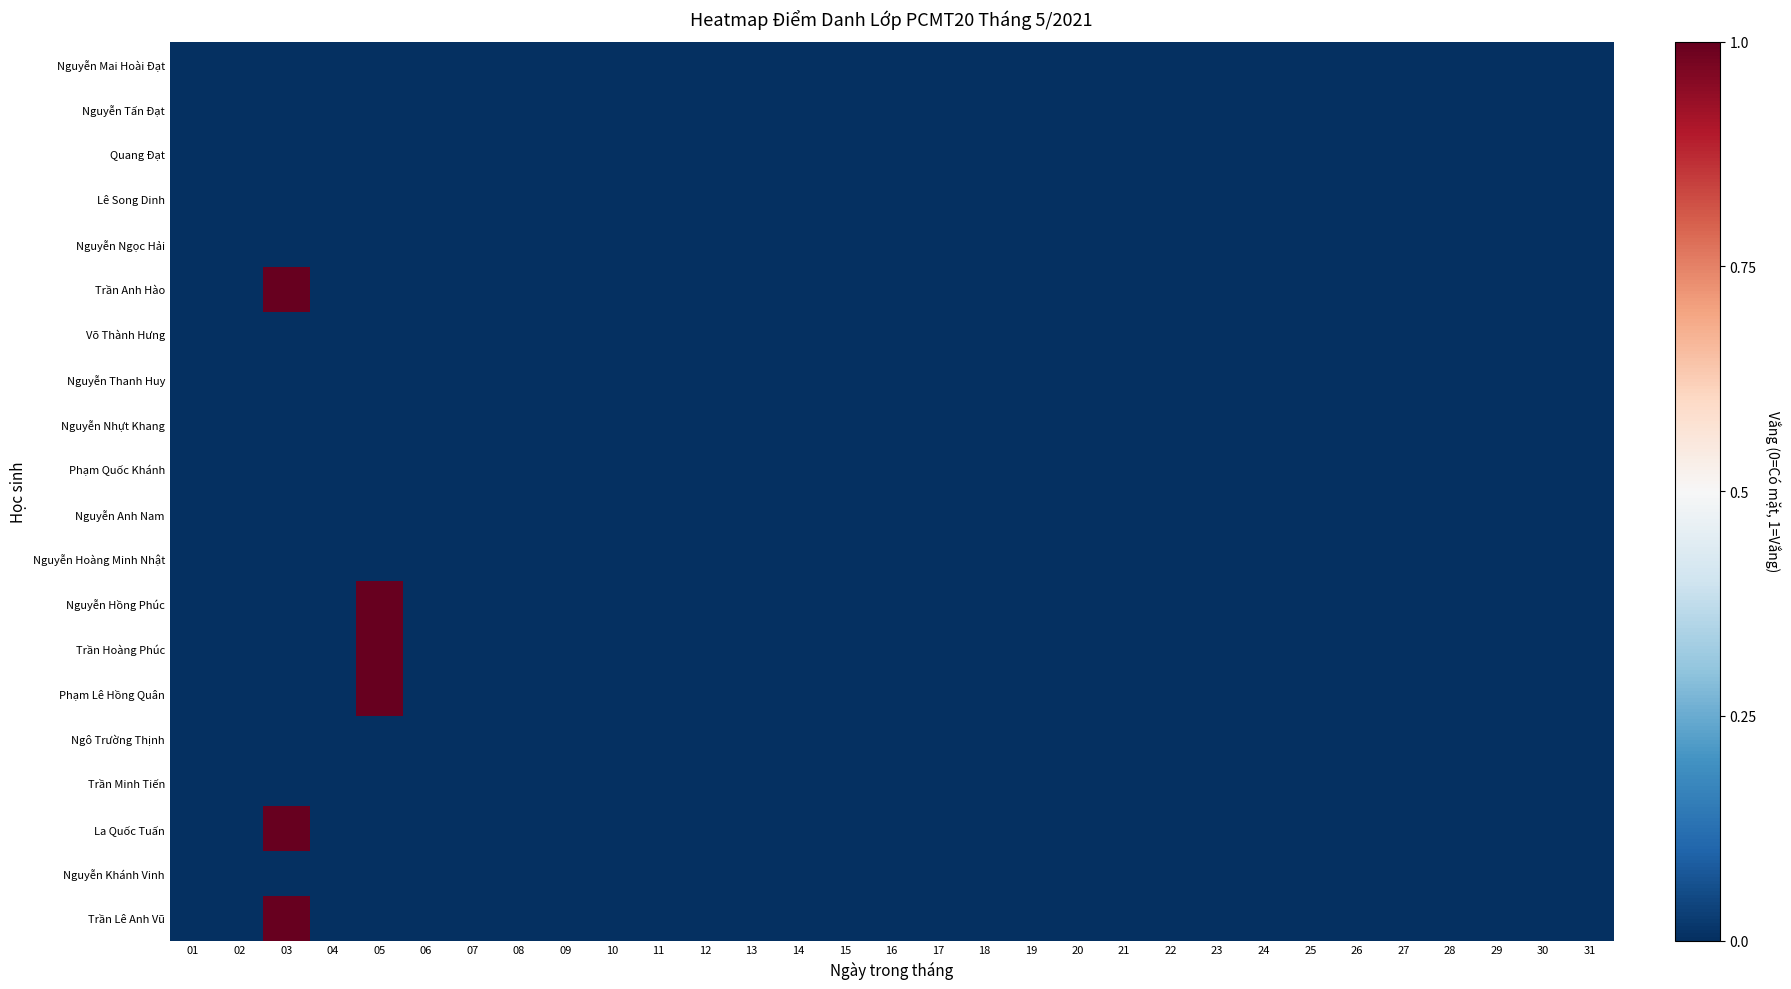

Reading left to right, transcribe all the data shown in this chart.

Nguyễn Mai Hoài Đạt: 01=0	02=0	03=0	04=0	05=0	06=0	07=0	08=0	09=0	10=0	11=0	12=0	13=0	14=0	15=0	16=0	17=0	18=0	19=0	20=0	21=0	22=0	23=0	24=0	25=0	26=0	27=0	28=0	29=0	30=0	31=0
Nguyễn Tấn Đạt: 01=0	02=0	03=0	04=0	05=0	06=0	07=0	08=0	09=0	10=0	11=0	12=0	13=0	14=0	15=0	16=0	17=0	18=0	19=0	20=0	21=0	22=0	23=0	24=0	25=0	26=0	27=0	28=0	29=0	30=0	31=0
Quang Đạt: 01=0	02=0	03=0	04=0	05=0	06=0	07=0	08=0	09=0	10=0	11=0	12=0	13=0	14=0	15=0	16=0	17=0	18=0	19=0	20=0	21=0	22=0	23=0	24=0	25=0	26=0	27=0	28=0	29=0	30=0	31=0
Lê Song Dinh: 01=0	02=0	03=0	04=0	05=0	06=0	07=0	08=0	09=0	10=0	11=0	12=0	13=0	14=0	15=0	16=0	17=0	18=0	19=0	20=0	21=0	22=0	23=0	24=0	25=0	26=0	27=0	28=0	29=0	30=0	31=0
Nguyễn Ngọc Hải: 01=0	02=0	03=0	04=0	05=0	06=0	07=0	08=0	09=0	10=0	11=0	12=0	13=0	14=0	15=0	16=0	17=0	18=0	19=0	20=0	21=0	22=0	23=0	24=0	25=0	26=0	27=0	28=0	29=0	30=0	31=0
Trần Anh Hào: 01=0	02=0	03=1	04=0	05=0	06=0	07=0	08=0	09=0	10=0	11=0	12=0	13=0	14=0	15=0	16=0	17=0	18=0	19=0	20=0	21=0	22=0	23=0	24=0	25=0	26=0	27=0	28=0	29=0	30=0	31=0
Võ Thành Hưng: 01=0	02=0	03=0	04=0	05=0	06=0	07=0	08=0	09=0	10=0	11=0	12=0	13=0	14=0	15=0	16=0	17=0	18=0	19=0	20=0	21=0	22=0	23=0	24=0	25=0	26=0	27=0	28=0	29=0	30=0	31=0
Nguyễn Thanh Huy: 01=0	02=0	03=0	04=0	05=0	06=0	07=0	08=0	09=0	10=0	11=0	12=0	13=0	14=0	15=0	16=0	17=0	18=0	19=0	20=0	21=0	22=0	23=0	24=0	25=0	26=0	27=0	28=0	29=0	30=0	31=0
Nguyễn Nhựt Khang: 01=0	02=0	03=0	04=0	05=0	06=0	07=0	08=0	09=0	10=0	11=0	12=0	13=0	14=0	15=0	16=0	17=0	18=0	19=0	20=0	21=0	22=0	23=0	24=0	25=0	26=0	27=0	28=0	29=0	30=0	31=0
Phạm Quốc Khánh: 01=0	02=0	03=0	04=0	05=0	06=0	07=0	08=0	09=0	10=0	11=0	12=0	13=0	14=0	15=0	16=0	17=0	18=0	19=0	20=0	21=0	22=0	23=0	24=0	25=0	26=0	27=0	28=0	29=0	30=0	31=0
Nguyễn Anh Nam: 01=0	02=0	03=0	04=0	05=0	06=0	07=0	08=0	09=0	10=0	11=0	12=0	13=0	14=0	15=0	16=0	17=0	18=0	19=0	20=0	21=0	22=0	23=0	24=0	25=0	26=0	27=0	28=0	29=0	30=0	31=0
Nguyễn Hoàng Minh Nhật: 01=0	02=0	03=0	04=0	05=0	06=0	07=0	08=0	09=0	10=0	11=0	12=0	13=0	14=0	15=0	16=0	17=0	18=0	19=0	20=0	21=0	22=0	23=0	24=0	25=0	26=0	27=0	28=0	29=0	30=0	31=0
Nguyễn Hồng Phúc: 01=0	02=0	03=0	04=0	05=1	06=0	07=0	08=0	09=0	10=0	11=0	12=0	13=0	14=0	15=0	16=0	17=0	18=0	19=0	20=0	21=0	22=0	23=0	24=0	25=0	26=0	27=0	28=0	29=0	30=0	31=0
Trần Hoàng Phúc: 01=0	02=0	03=0	04=0	05=1	06=0	07=0	08=0	09=0	10=0	11=0	12=0	13=0	14=0	15=0	16=0	17=0	18=0	19=0	20=0	21=0	22=0	23=0	24=0	25=0	26=0	27=0	28=0	29=0	30=0	31=0
Phạm Lê Hồng Quân: 01=0	02=0	03=0	04=0	05=1	06=0	07=0	08=0	09=0	10=0	11=0	12=0	13=0	14=0	15=0	16=0	17=0	18=0	19=0	20=0	21=0	22=0	23=0	24=0	25=0	26=0	27=0	28=0	29=0	30=0	31=0
Ngô Trường Thịnh: 01=0	02=0	03=0	04=0	05=0	06=0	07=0	08=0	09=0	10=0	11=0	12=0	13=0	14=0	15=0	16=0	17=0	18=0	19=0	20=0	21=0	22=0	23=0	24=0	25=0	26=0	27=0	28=0	29=0	30=0	31=0
Trần Minh Tiến: 01=0	02=0	03=0	04=0	05=0	06=0	07=0	08=0	09=0	10=0	11=0	12=0	13=0	14=0	15=0	16=0	17=0	18=0	19=0	20=0	21=0	22=0	23=0	24=0	25=0	26=0	27=0	28=0	29=0	30=0	31=0
La Quốc Tuấn: 01=0	02=0	03=1	04=0	05=0	06=0	07=0	08=0	09=0	10=0	11=0	12=0	13=0	14=0	15=0	16=0	17=0	18=0	19=0	20=0	21=0	22=0	23=0	24=0	25=0	26=0	27=0	28=0	29=0	30=0	31=0
Nguyễn Khánh Vinh: 01=0	02=0	03=0	04=0	05=0	06=0	07=0	08=0	09=0	10=0	11=0	12=0	13=0	14=0	15=0	16=0	17=0	18=0	19=0	20=0	21=0	22=0	23=0	24=0	25=0	26=0	27=0	28=0	29=0	30=0	31=0
Trần Lê Anh Vũ: 01=0	02=0	03=1	04=0	05=0	06=0	07=0	08=0	09=0	10=0	11=0	12=0	13=0	14=0	15=0	16=0	17=0	18=0	19=0	20=0	21=0	22=0	23=0	24=0	25=0	26=0	27=0	28=0	29=0	30=0	31=0